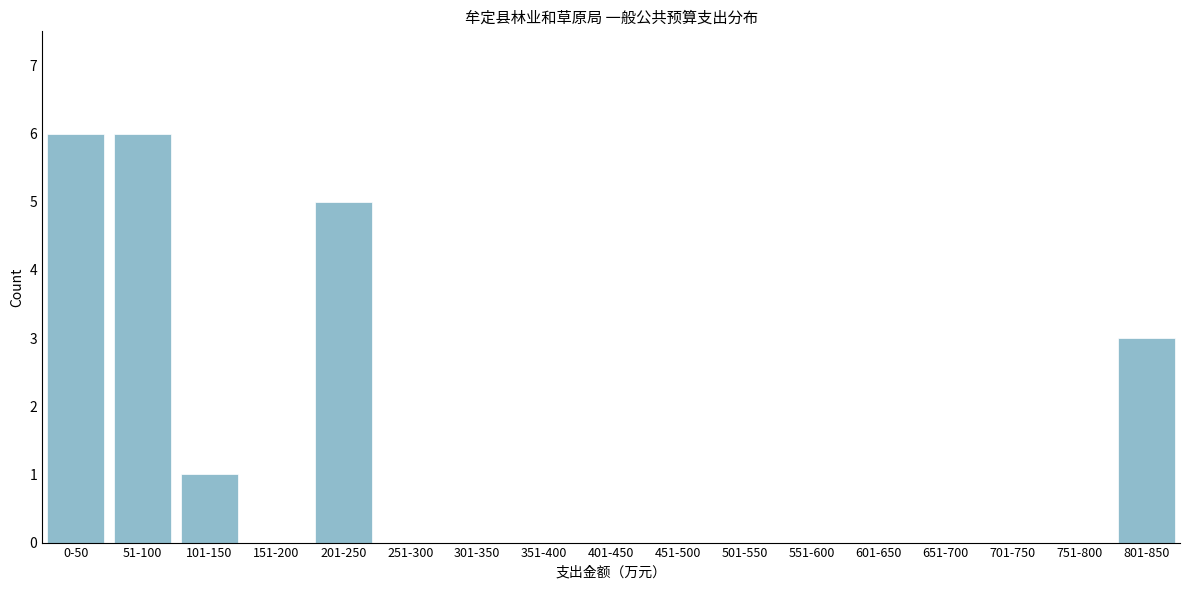

Reading left to right, extract all data points from this chart.

0-50=6	51-100=6	101-150=1	151-200=0	201-250=5	251-300=0	301-350=0	351-400=0	401-450=0	451-500=0	501-550=0	551-600=0	601-650=0	651-700=0	701-750=0	751-800=0	801-850=3